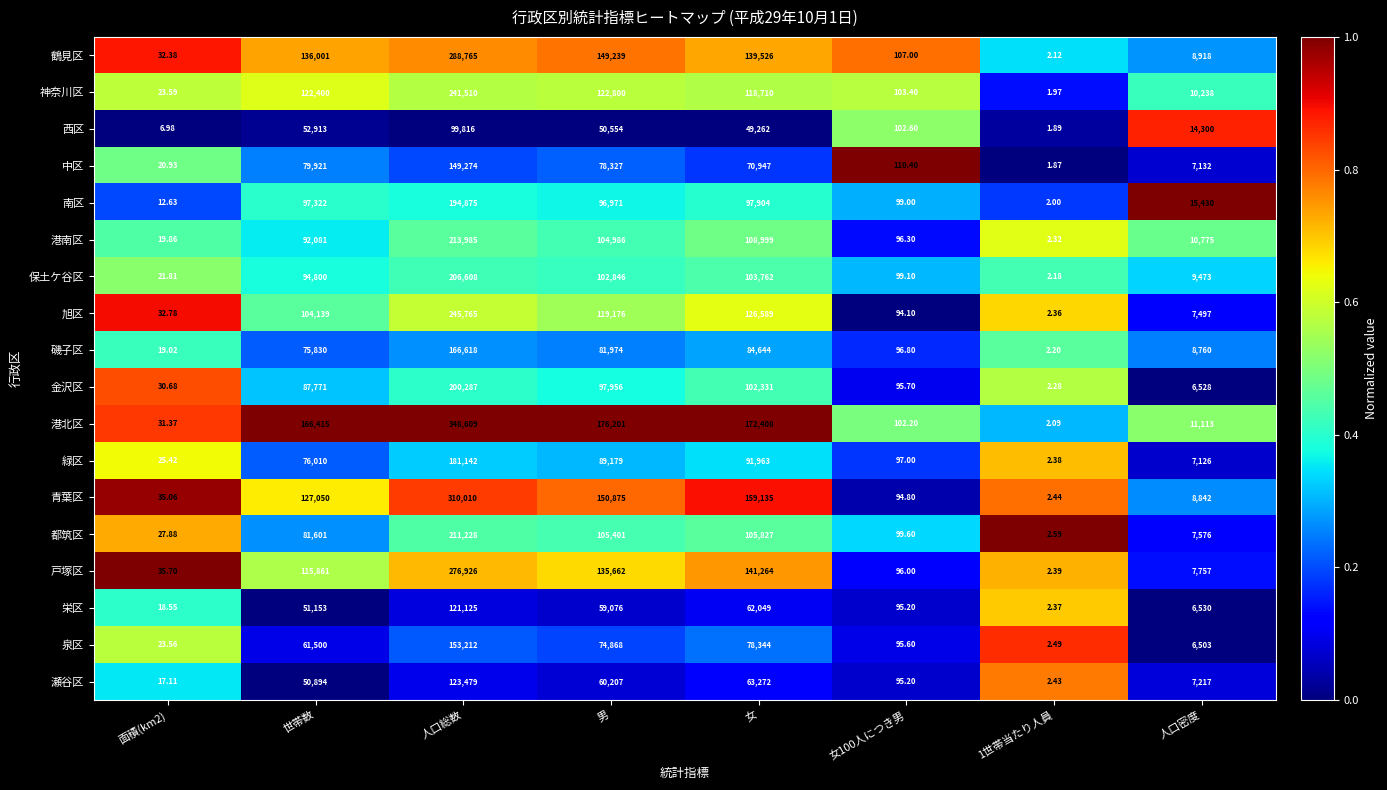

At which label does 青葉区 reach its peak?

人口総数